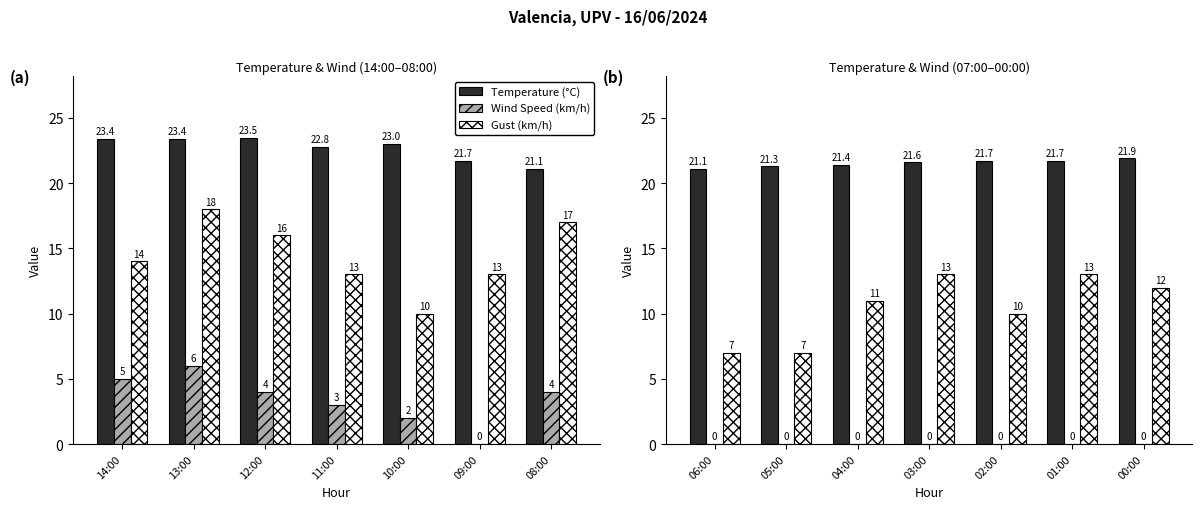

Which has a higher value, 05:00 or 04:00?

04:00